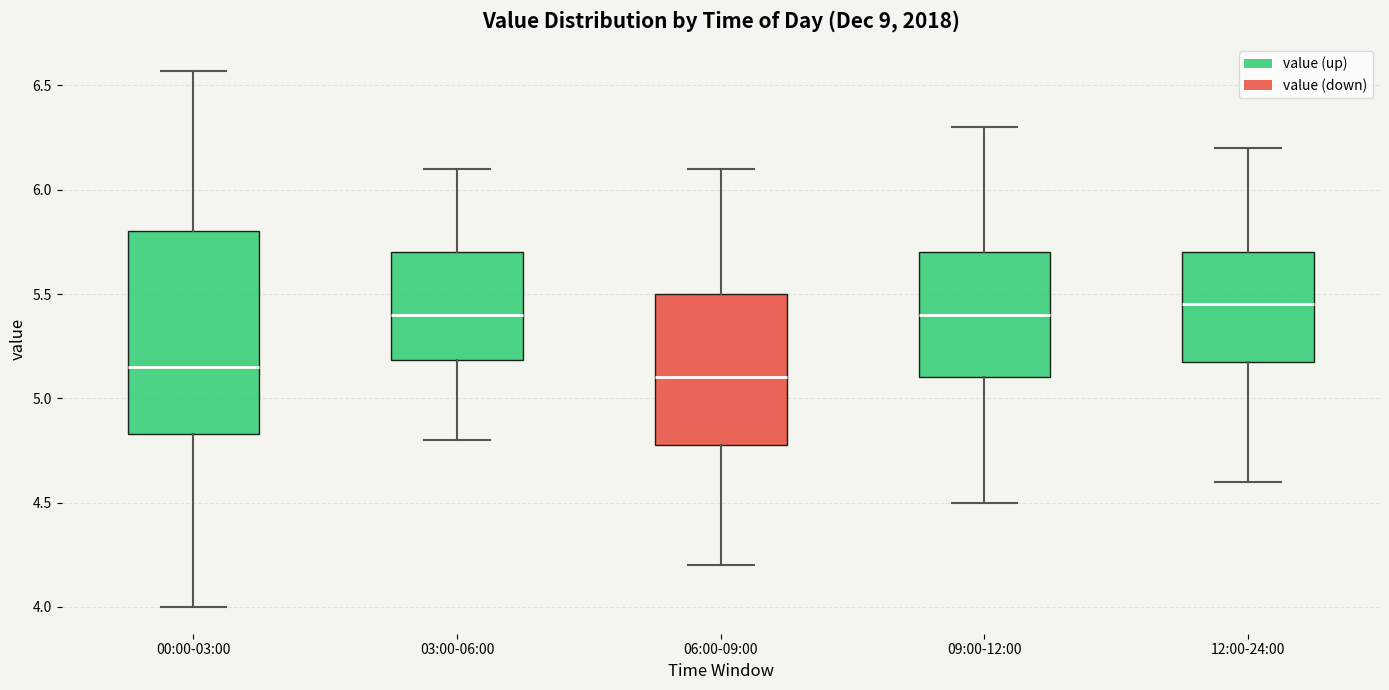

Where is the lower edge of the box for 09:00-12:00 on the y-axis? The values are not printed on the chart, so give them approximately, as read against the axis.

5.10